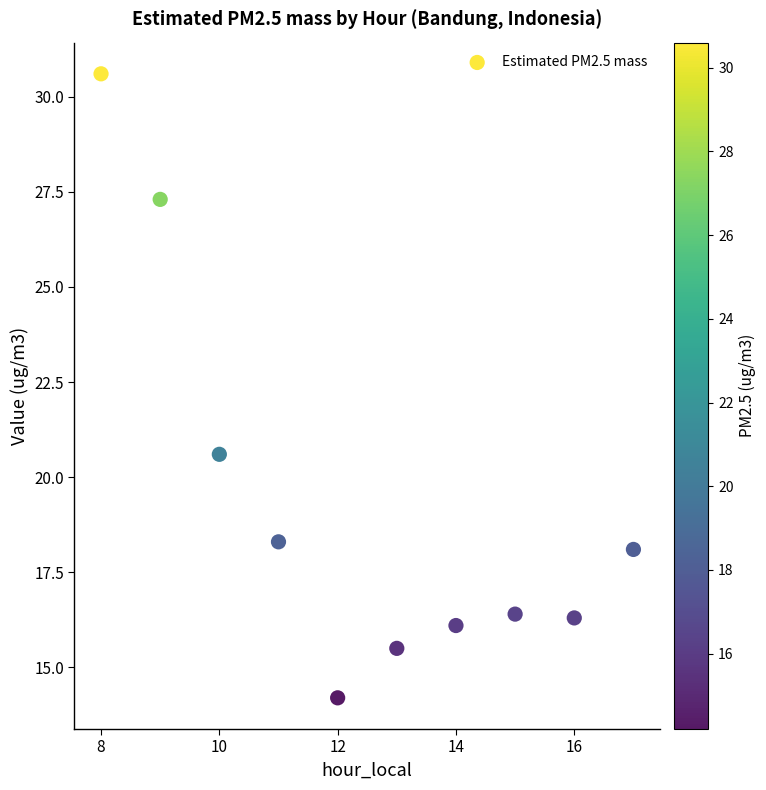

What Y value in the scatter plot is closest to 22?

20.6